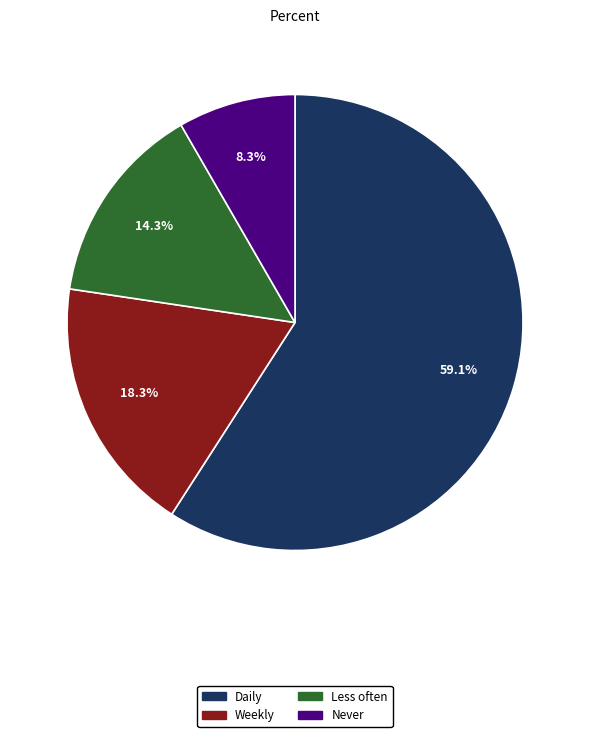

Is there a majority slice in this chart?

Yes